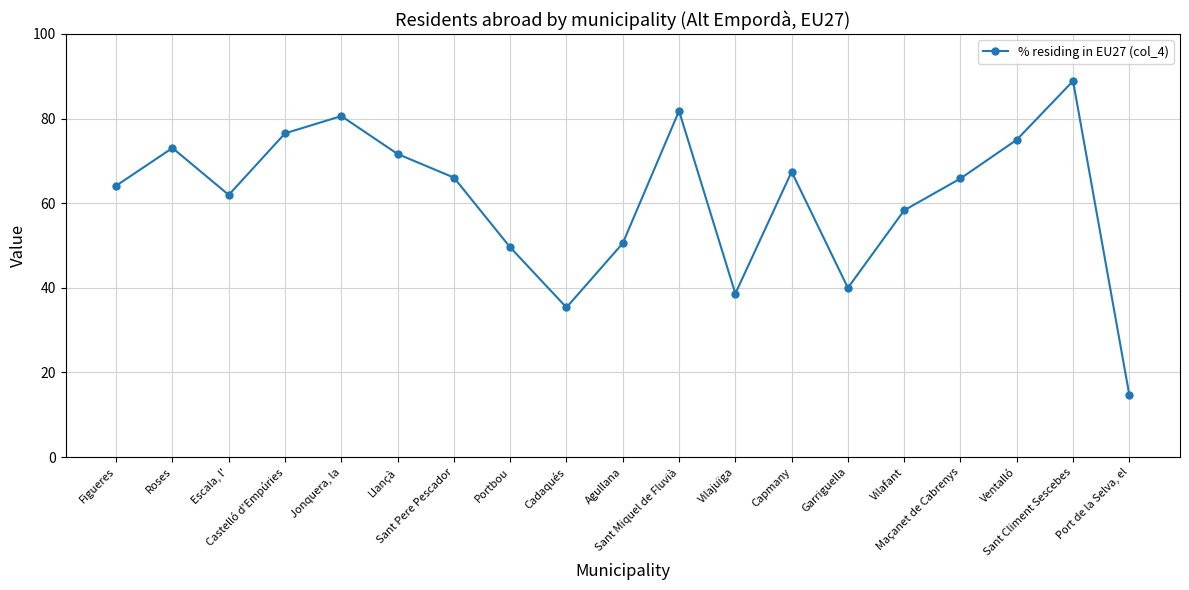

Is it true that the value at Cadaqués is 35.4?

True